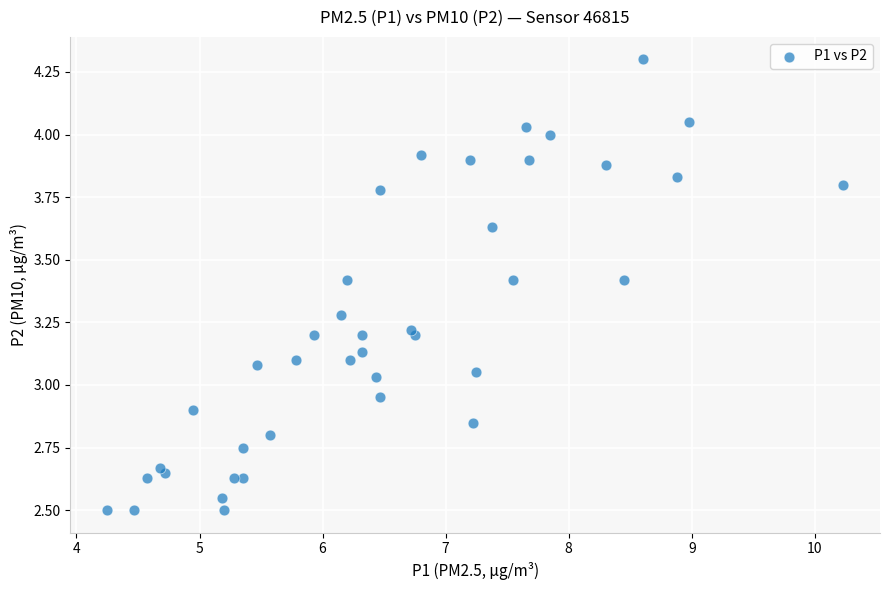

What is the range of Y values (max minus min)?

1.8